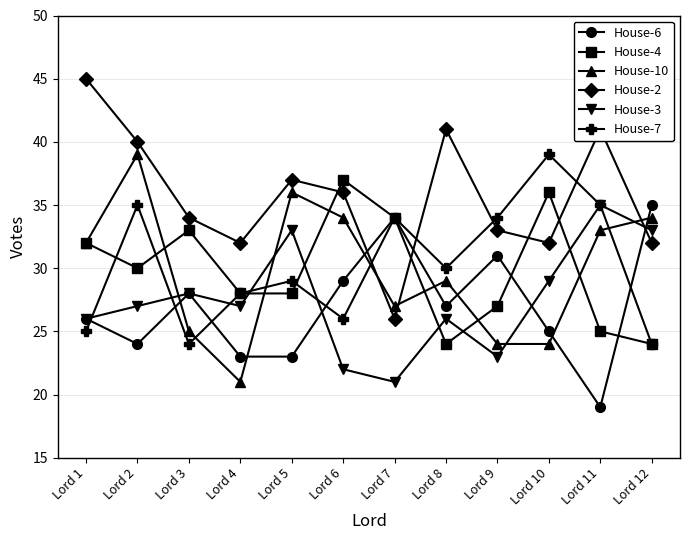

What is the value of the House-7 point at the 8th from the left?

30